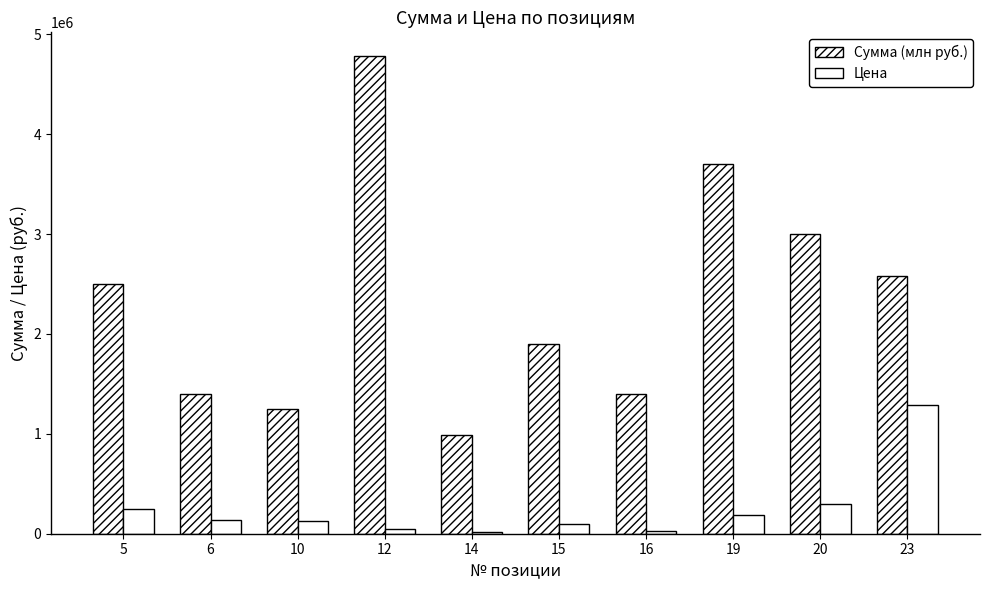

Where does the Сумма (млн руб.) series first go above 2500000?

12